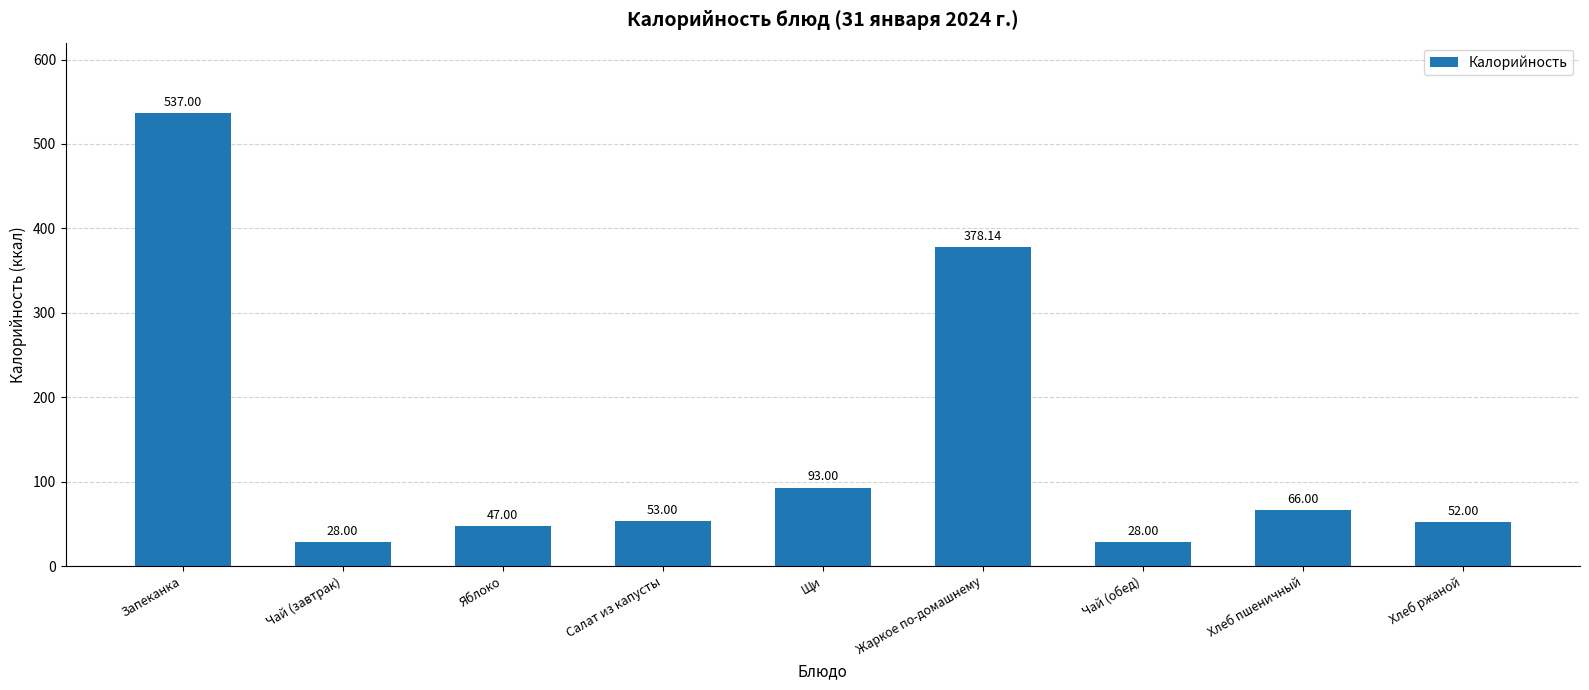

Reading left to right, list all the values displayed in this chart.

537.0	28.0	47.0	53.0	93.0	378.1	28.0	66.0	52.0